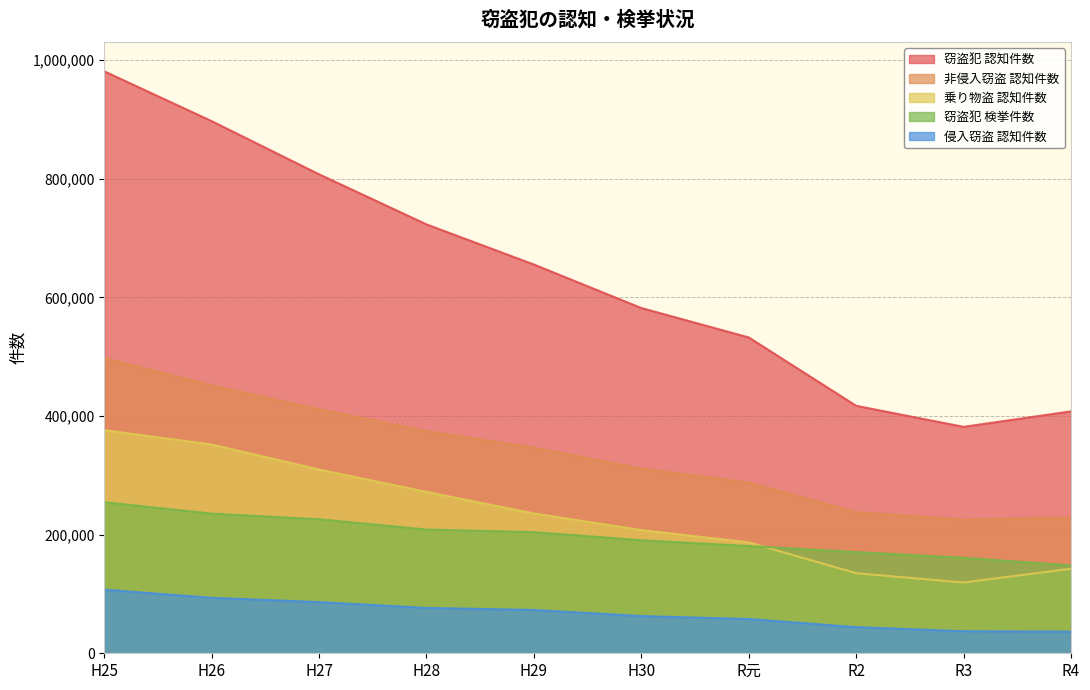

How many values in the 乗り物盗 認知件数 series exceed 235778?

4